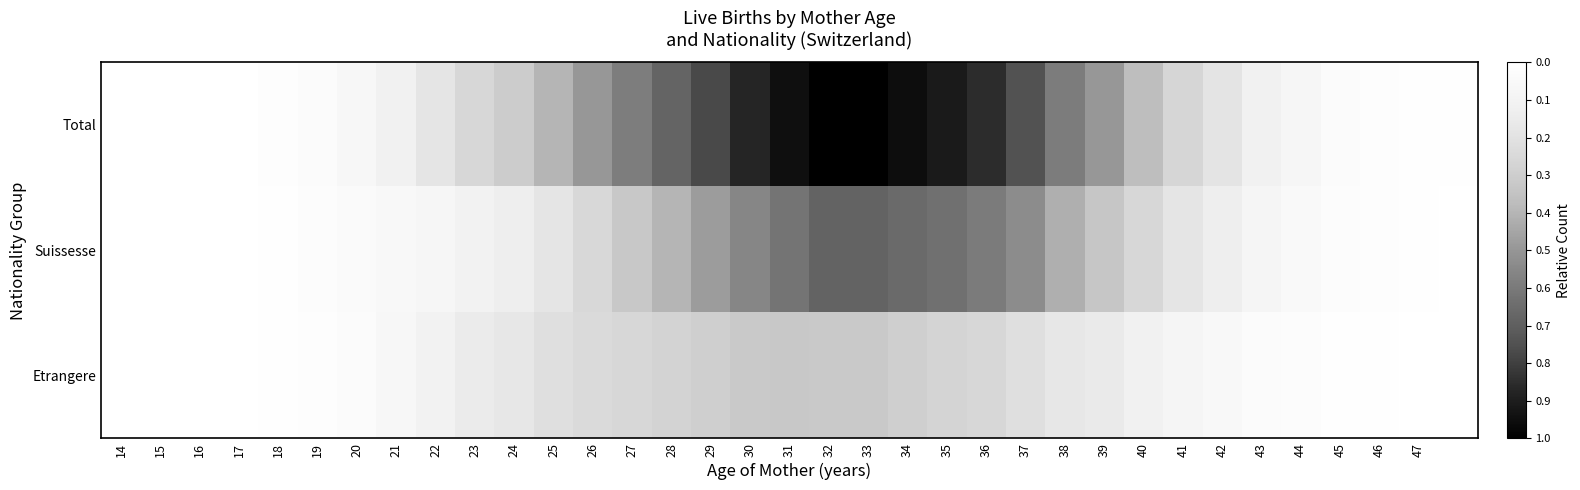

Reading left to right, transcribe all the data shown in this chart.

Total: 0.0	0.0	0.0	0.0	0.0	0.0	0.1	0.1	0.2	0.3	0.3	0.4	0.5	0.6	0.7	0.8	0.9	0.9	1.0	1.0	1.0	0.9	0.9	0.7	0.6	0.5	0.4	0.3	0.2	0.1	0.1	0.0	0.0	0.0	0.0
Suissesse: 0.0	0.0	0.0	0.0	0.0	0.0	0.0	0.1	0.1	0.1	0.1	0.2	0.3	0.3	0.4	0.5	0.6	0.6	0.7	0.7	0.7	0.6	0.6	0.5	0.4	0.3	0.3	0.2	0.1	0.1	0.0	0.0	0.0	0.0	0.0
Etrangere: 0.0	0.0	0.0	0.0	0.0	0.0	0.0	0.1	0.1	0.1	0.2	0.2	0.2	0.3	0.3	0.3	0.3	0.3	0.3	0.3	0.3	0.3	0.3	0.2	0.2	0.2	0.1	0.1	0.1	0.0	0.0	0.0	0.0	0.0	0.0